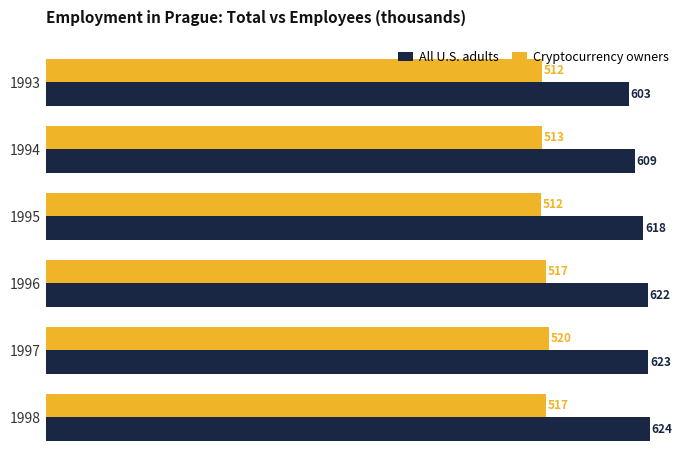

Rank the series by their average value, from highest to lowest.

All U.S. adults, Cryptocurrency owners